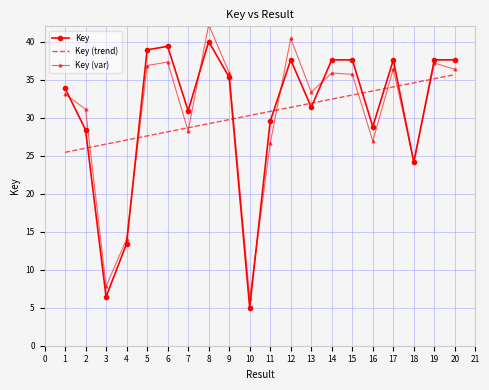

What is the difference between the highest and lowest values at 8?

13.0